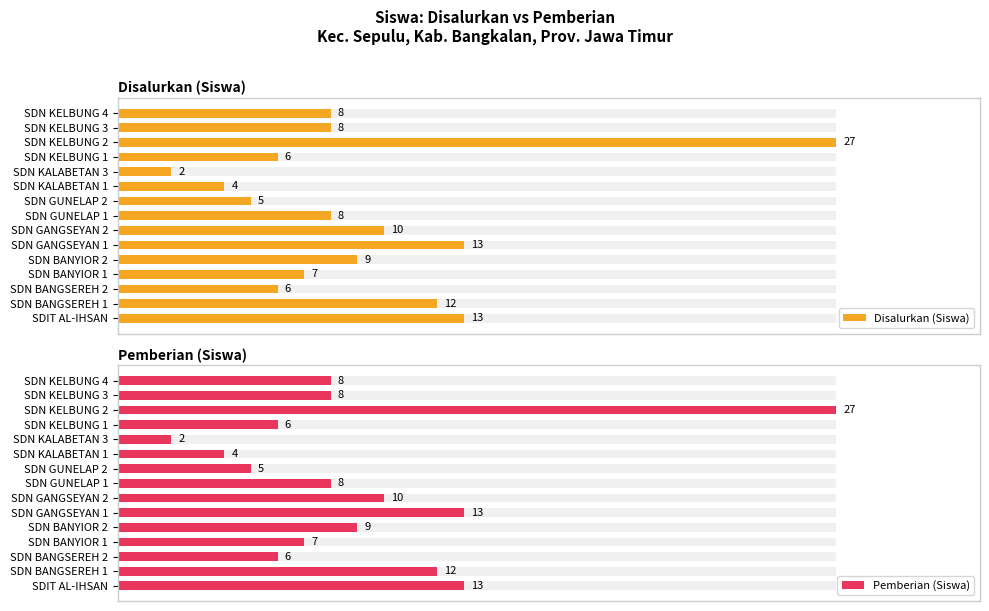

At how many categories does at least one series exceed 0?

15